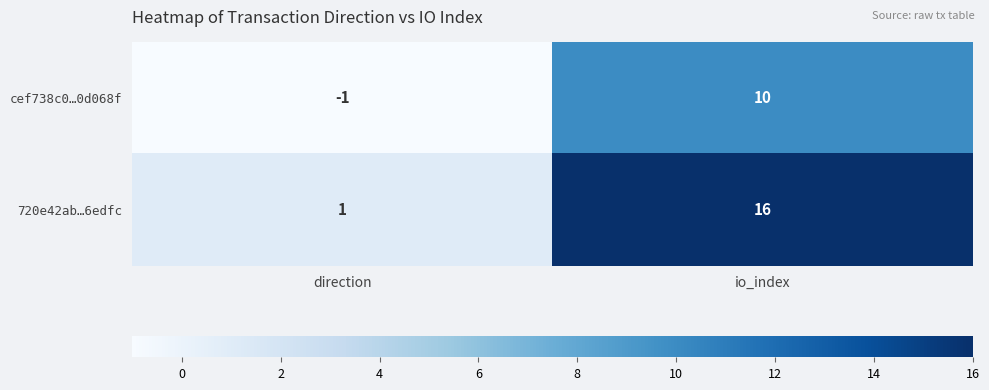

Count the number of categories in the chart.

2